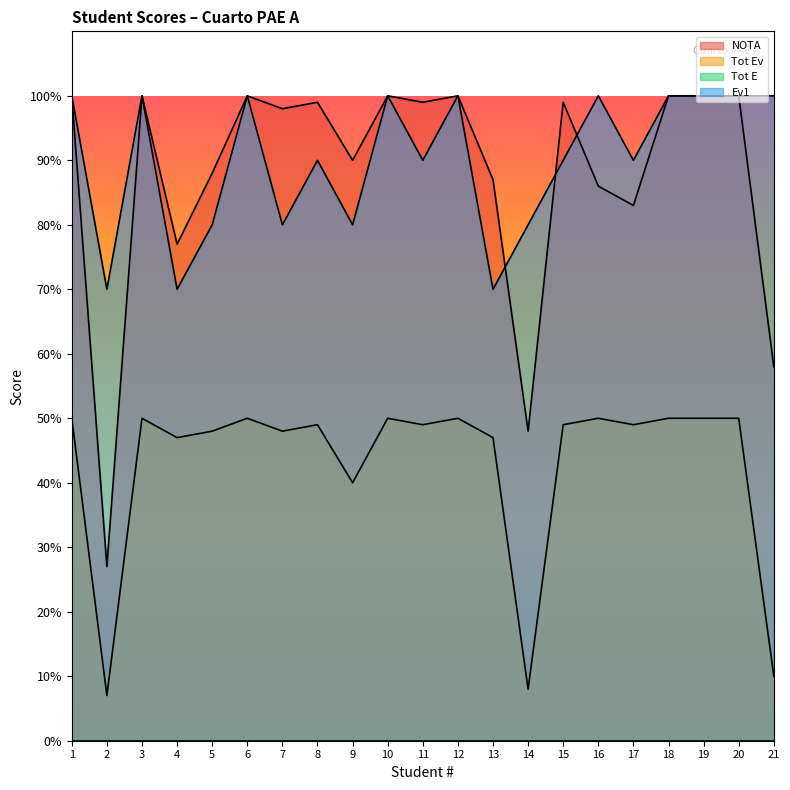

What is the difference between the maximum and minimum values in the NOTA series?

73